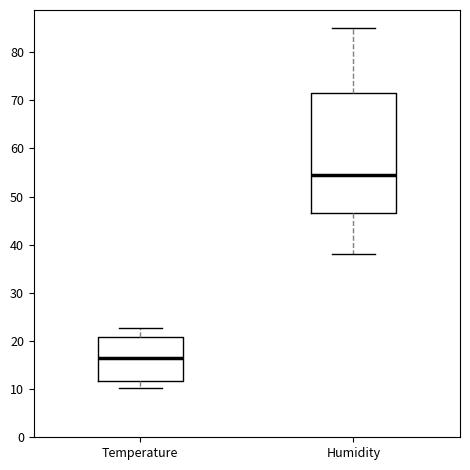

Where does the upper whisker of the box for Temperature end on the y-axis? The values are not printed on the chart, so give them approximately, as read against the axis.

23